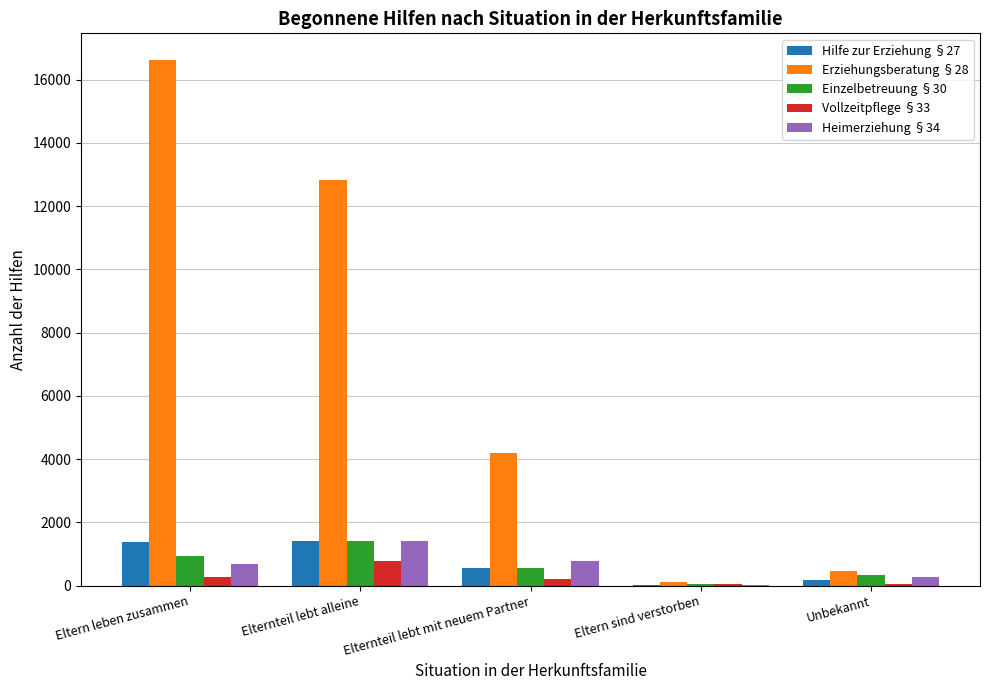

What is the difference between the Heimerziehung §34 values at Unbekannt and Eltern sind verstorben?

228